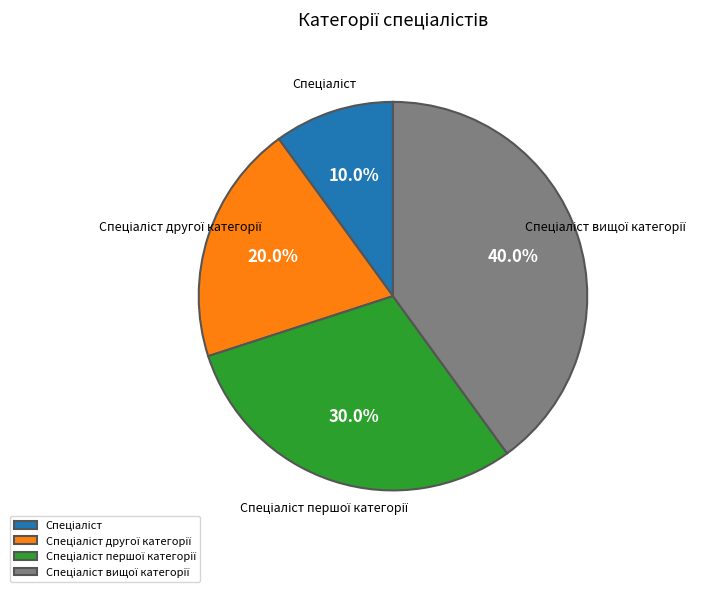

Is there a majority slice in this chart?

No